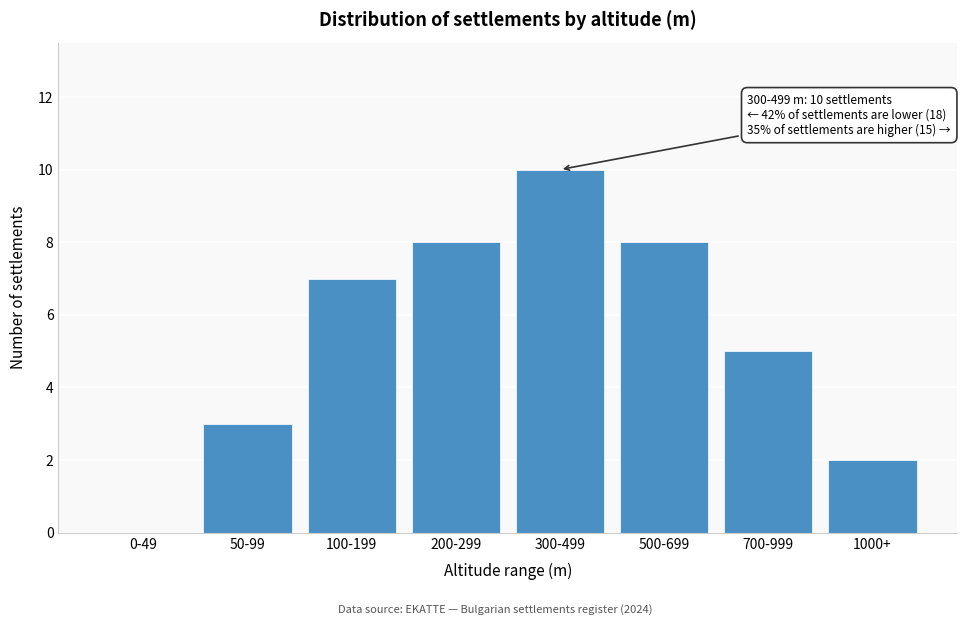

Reading right to left, extract all data points from this chart.

1000+=2	700-999=5	500-699=8	300-499=10	200-299=8	100-199=7	50-99=3	0-49=0